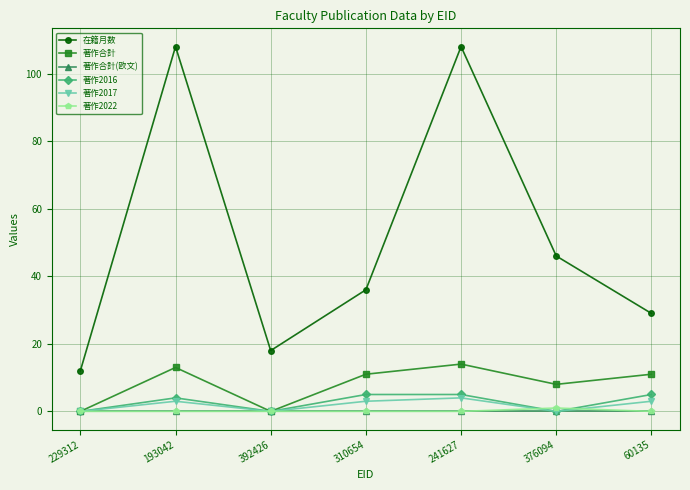

What position from the right is 241627?

3